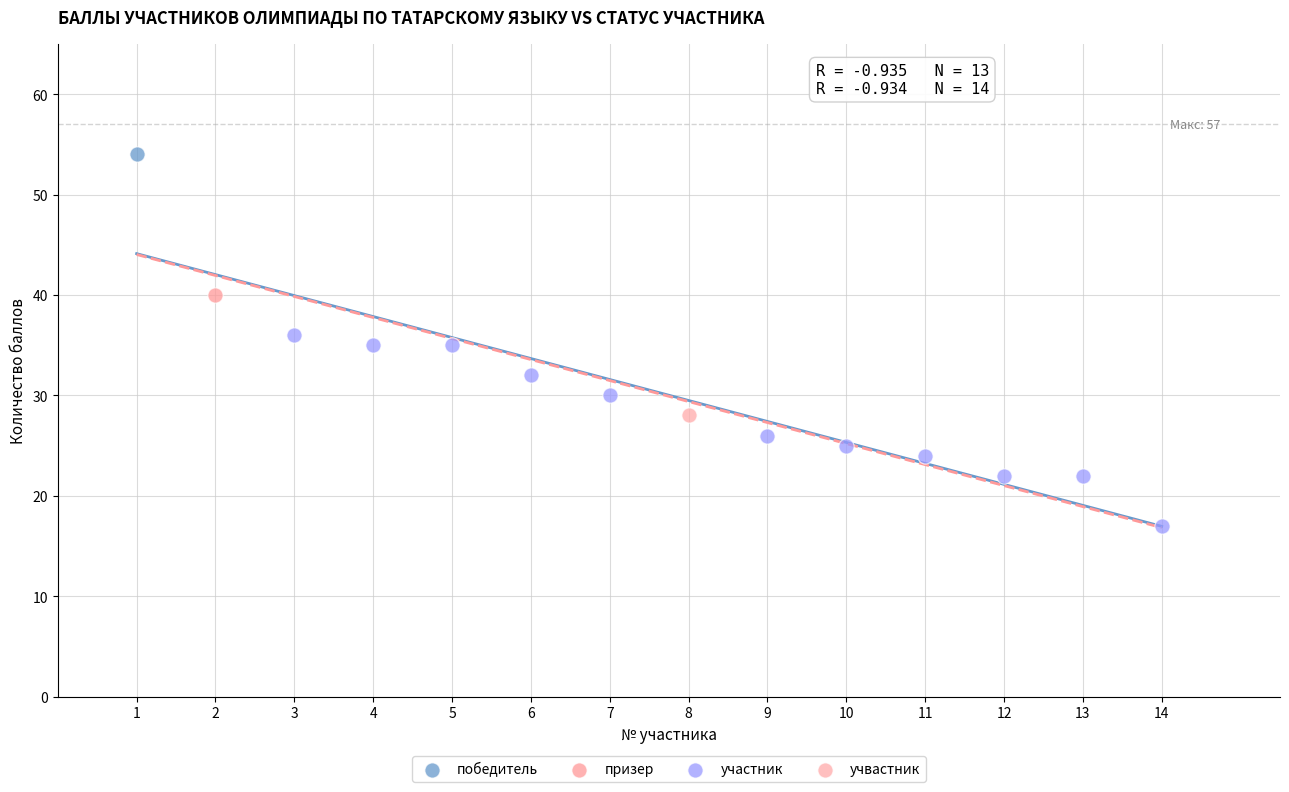

What are all the series names shown in the legend?

победитель, призер, участник, учвастник